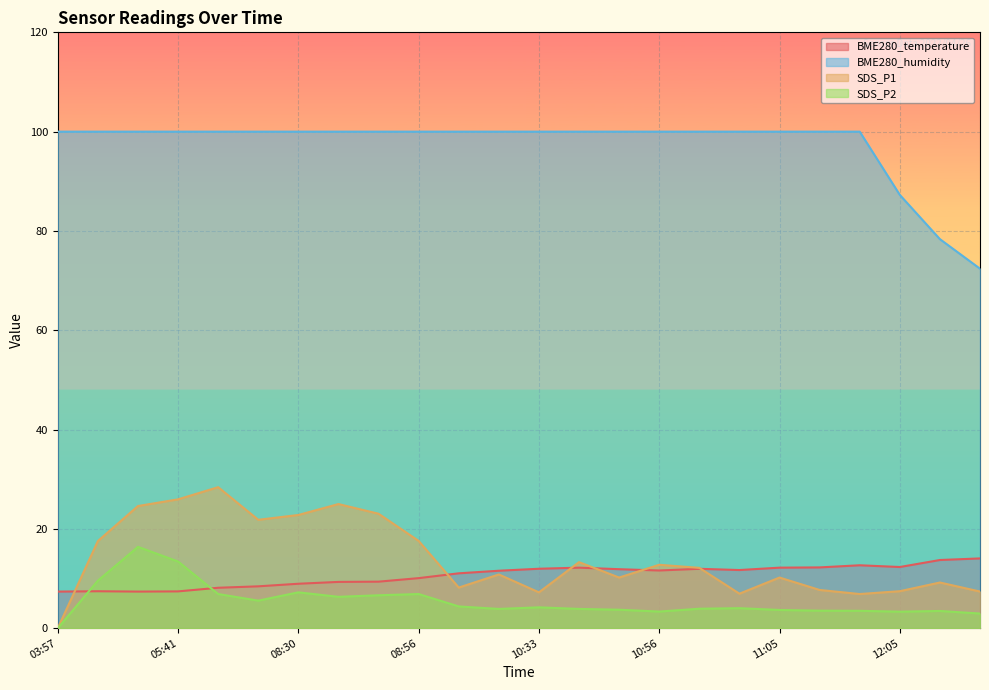

Does the chart display data point markers on the line(s)?

No